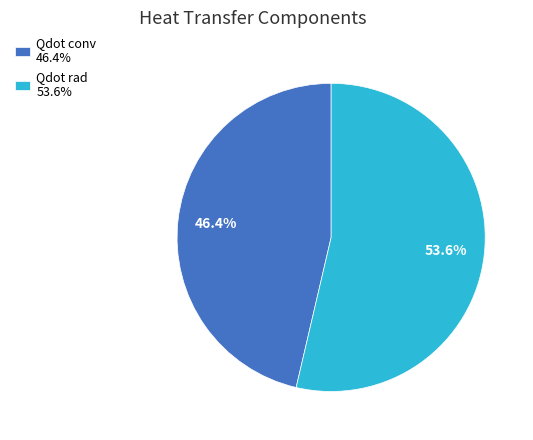

What percentage is the Qdot rad slice, to the nearest percent?

54%